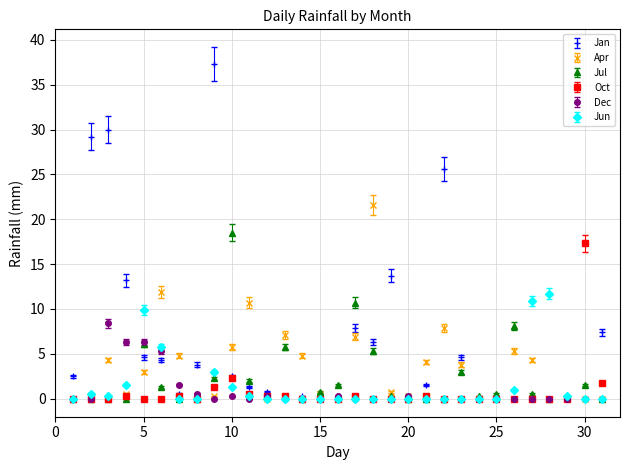

Which series has the widest spread of values?

Jan